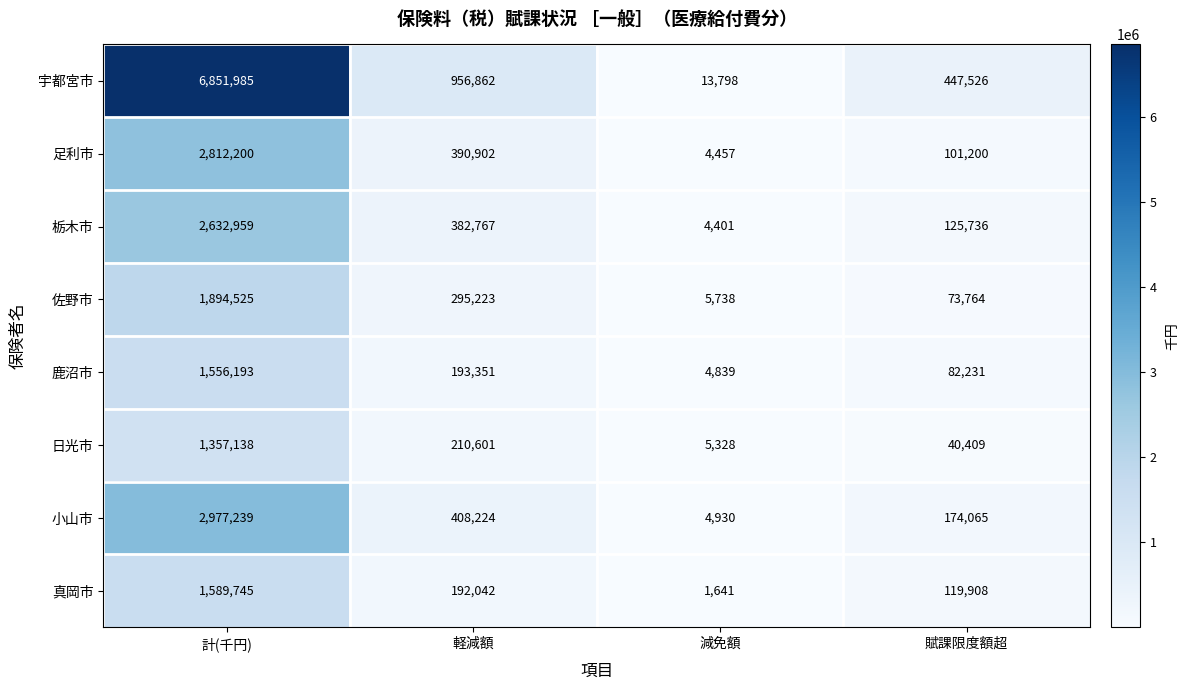

What is the minimum value shown in the chart?

1641